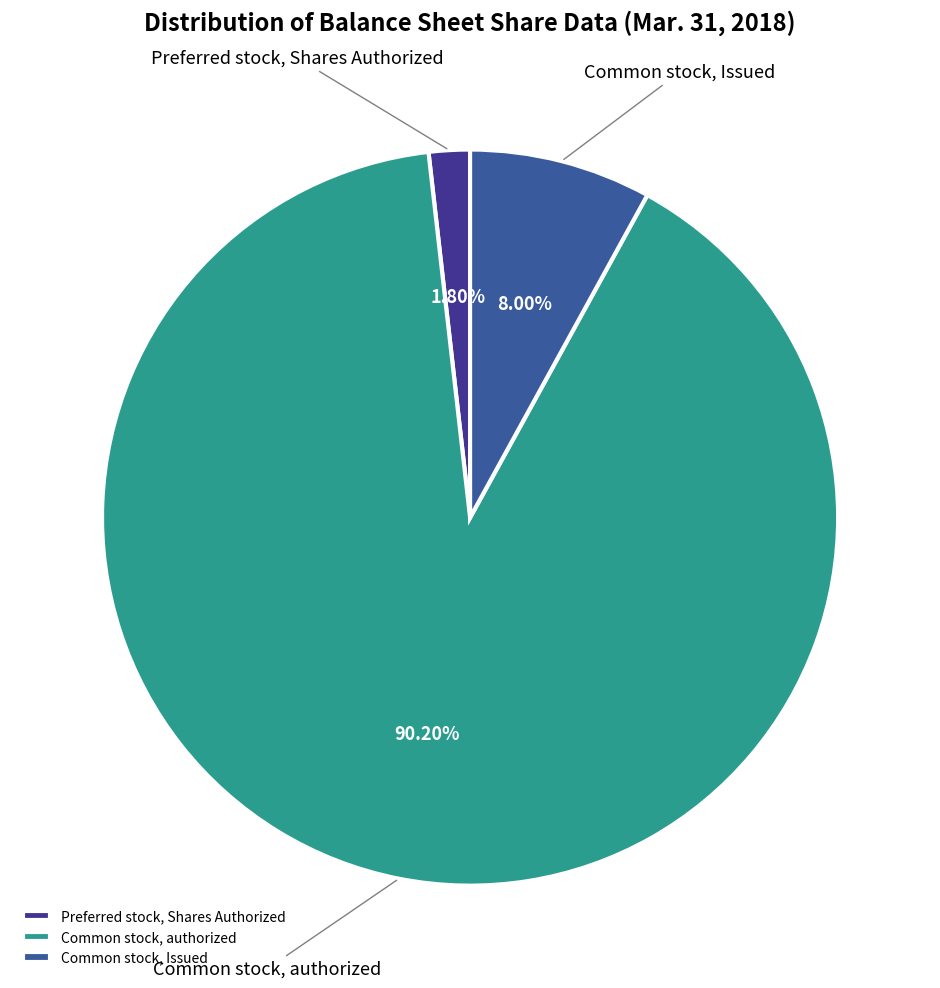

True or false: Common stock, authorized accounts for 99% of the total.

False